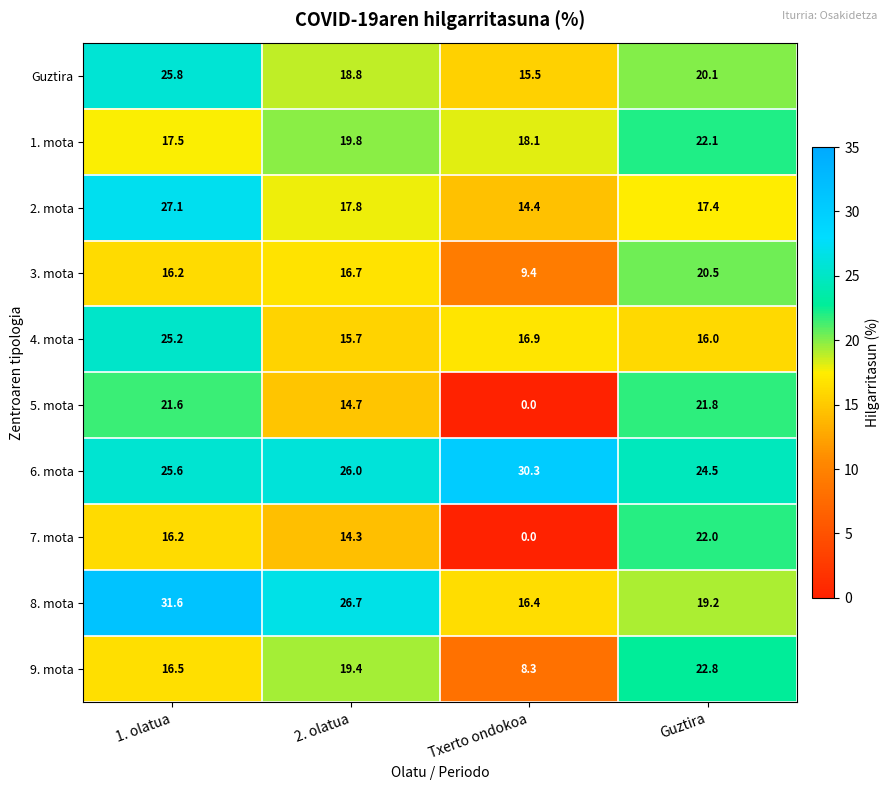

Is it true that 6. mota equals 13.9 at Guztira?

False